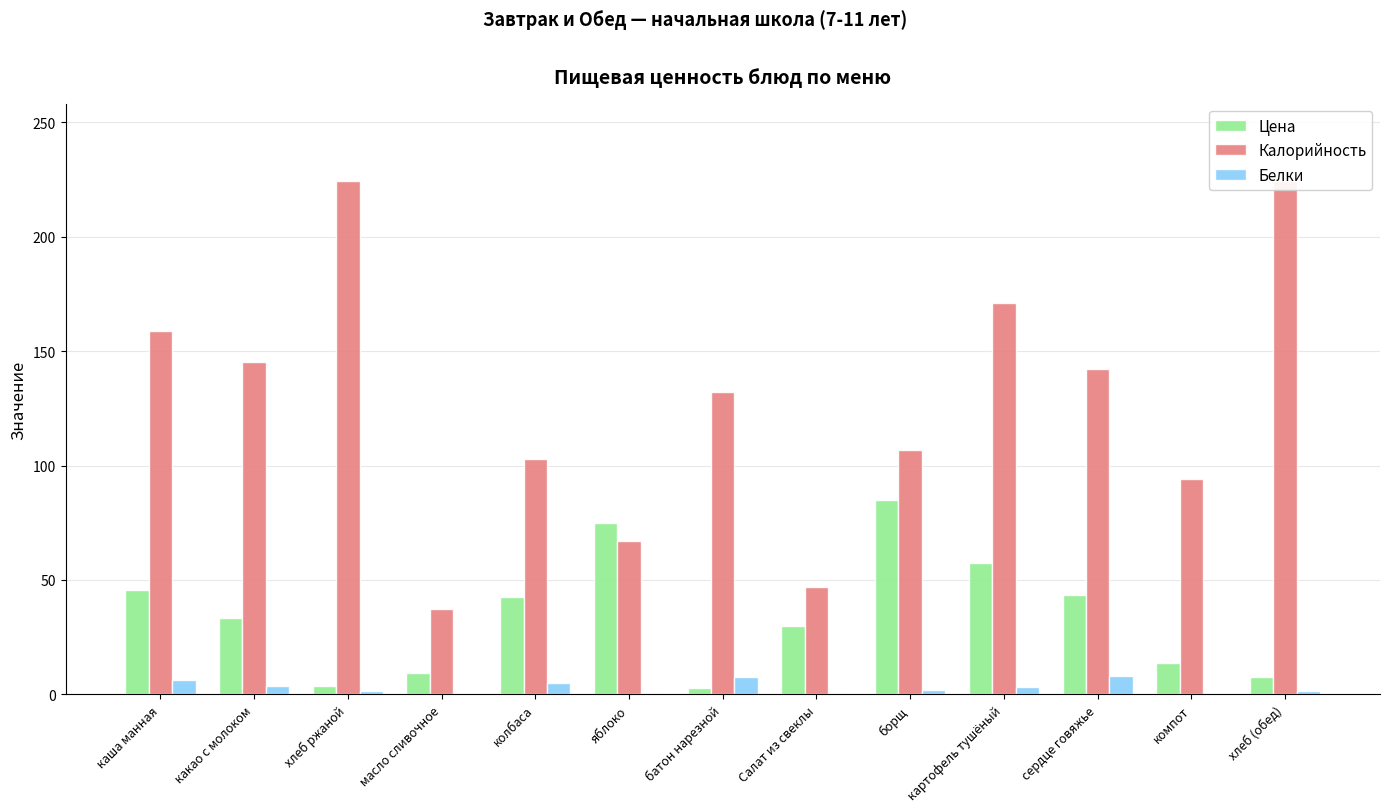

What is the approximate value of Белки at борщ?

1.9